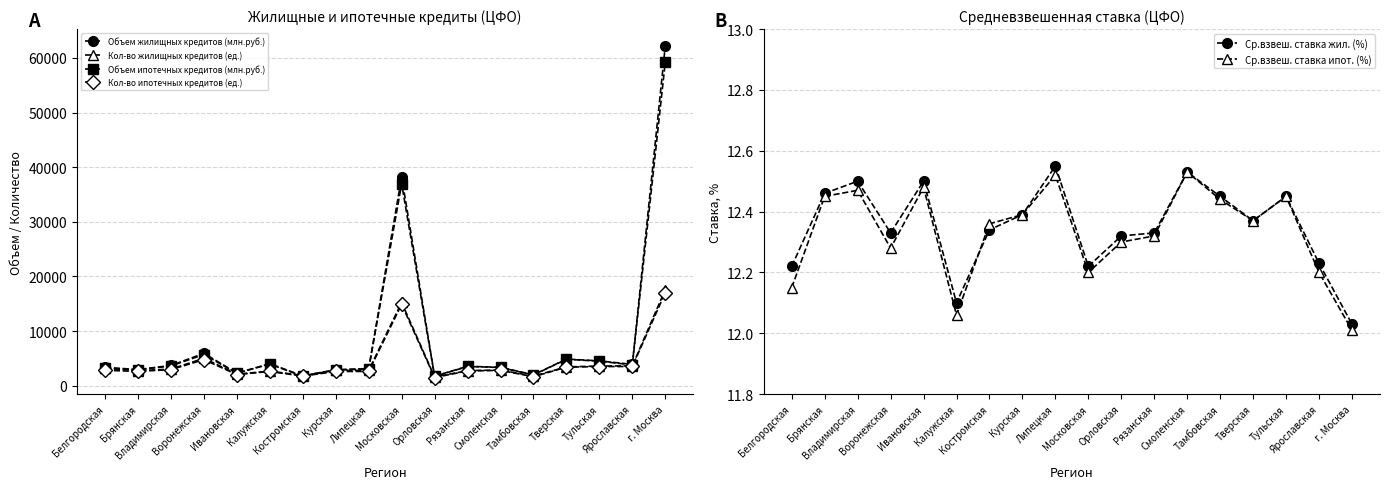

Does the chart display data point markers on the line(s)?

Yes